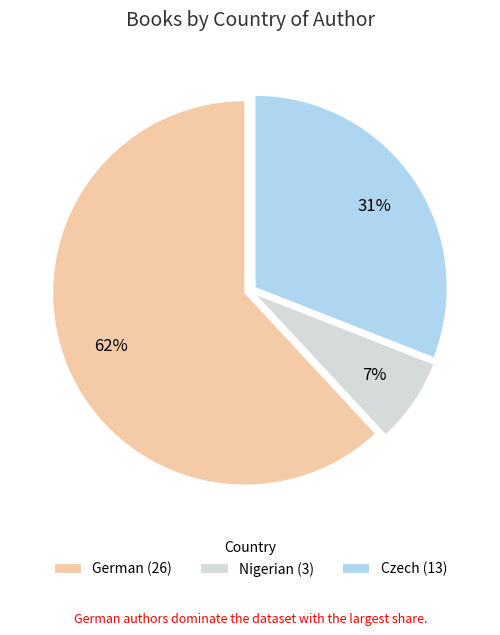

True or false: Nigerian (3) accounts for 7% of the total.

True